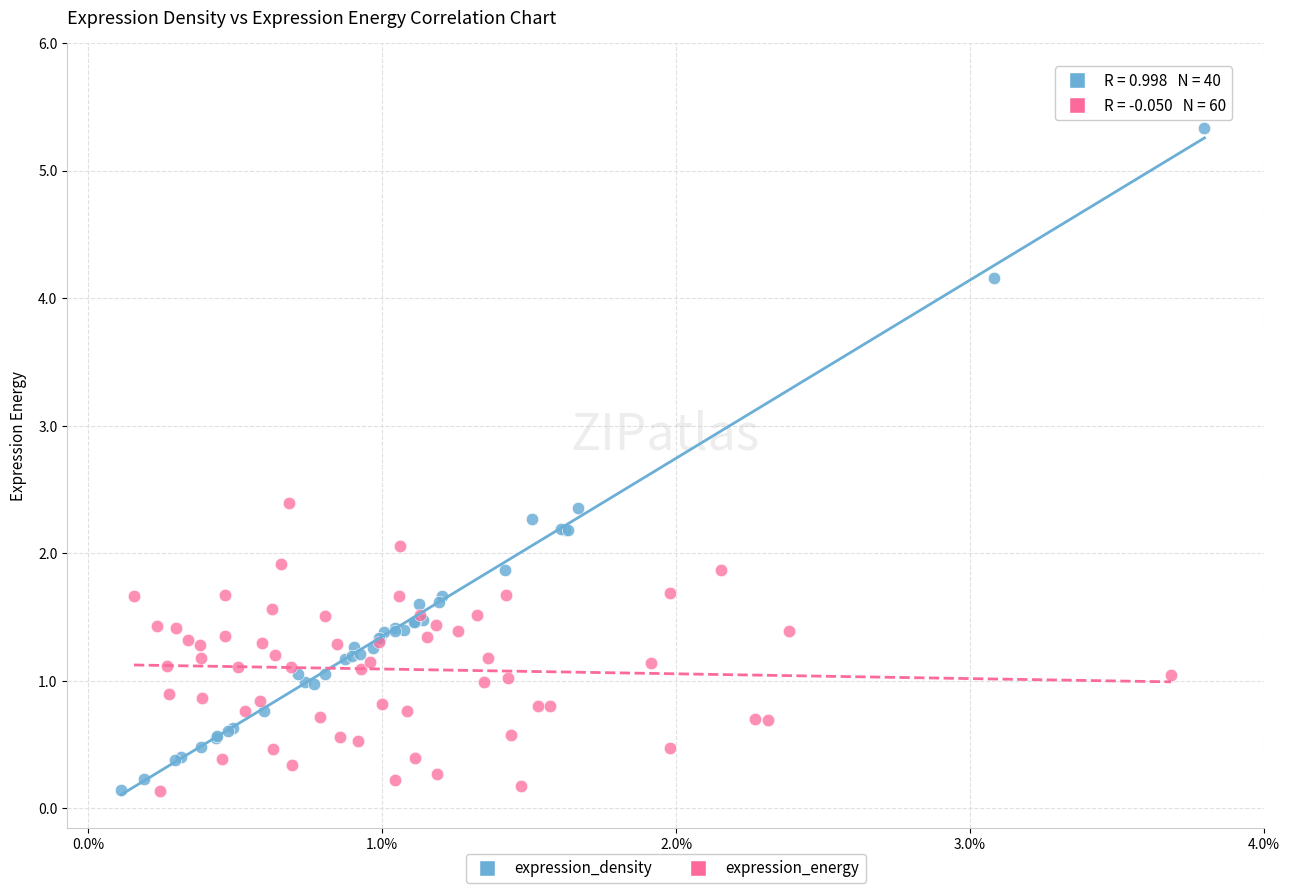

Which series contains the highest Y value?

expression_density